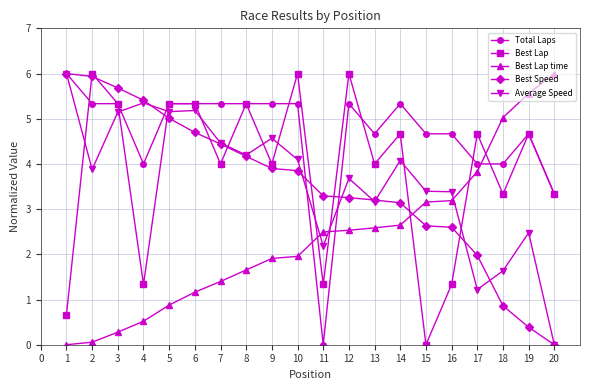

Which series ends up on top after the final intersection of Best Lap time and Average Speed?

Best Lap time